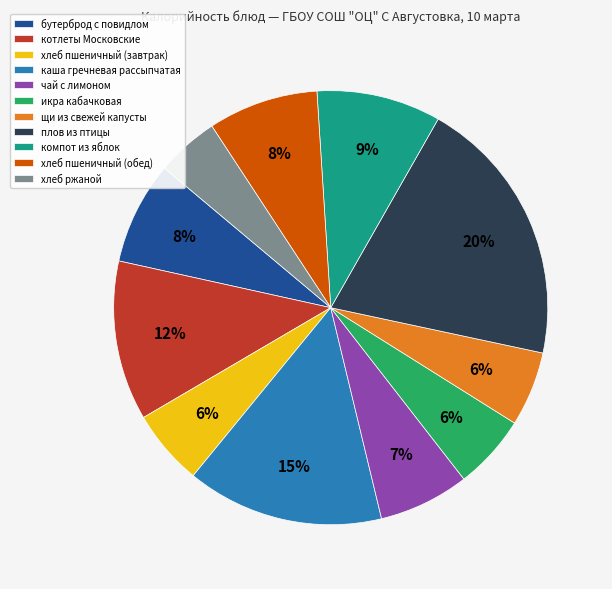

To the nearest percent, what percentage of the pie is бутерброд с повидлом?

8%